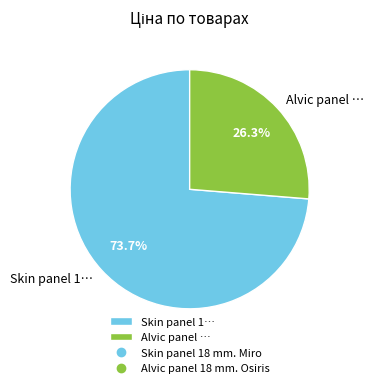

Is there any slice that represents more than half of the pie?

Yes